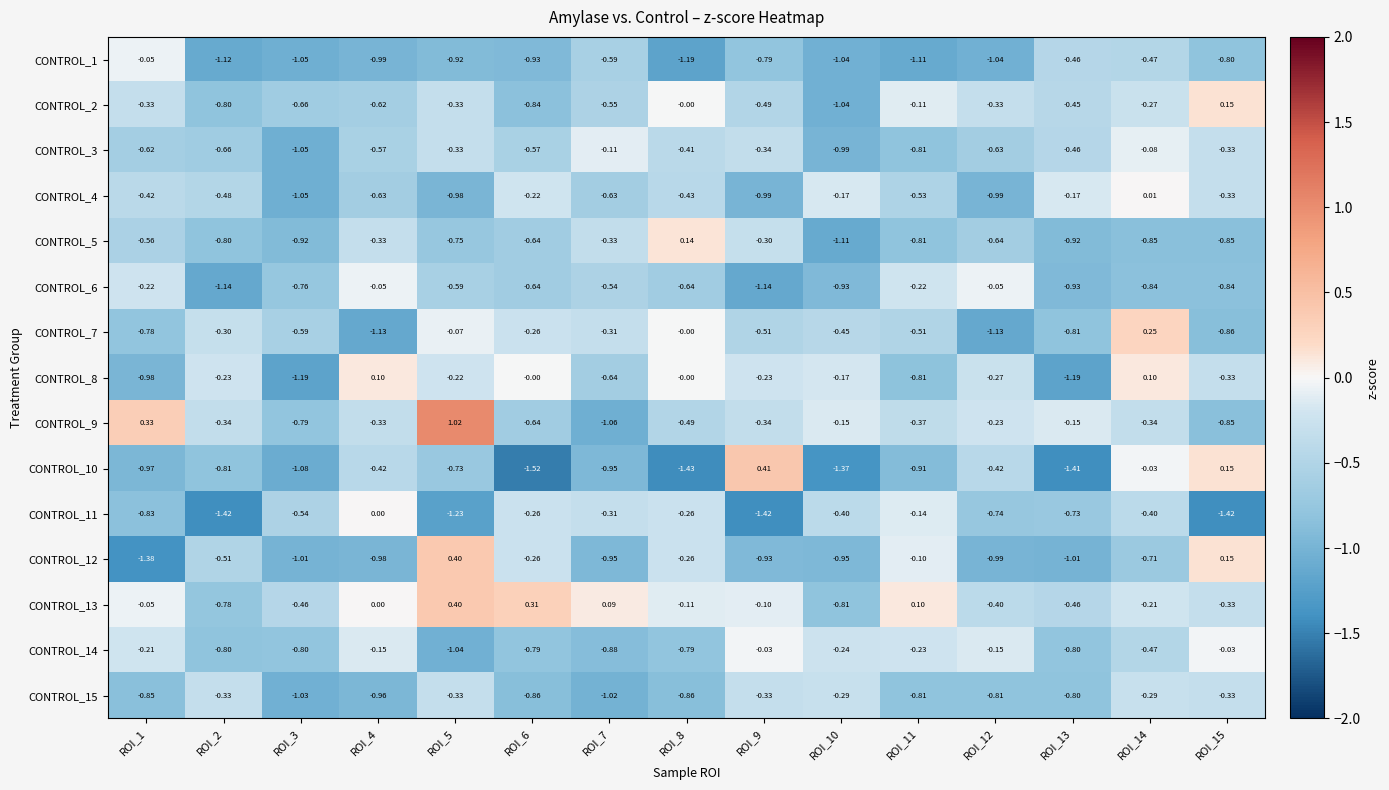

How many categories are shown in the chart?

15